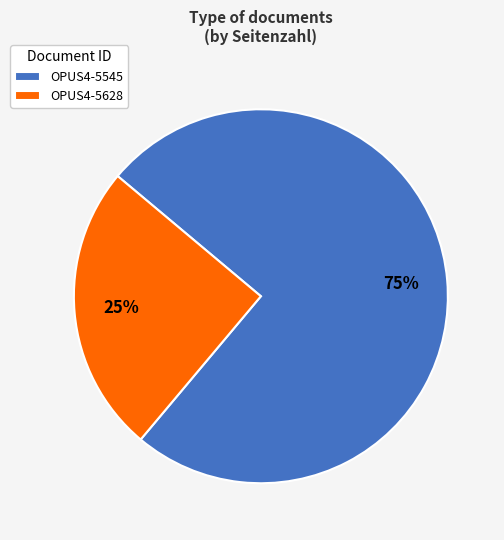

Is the sum of OPUS4-5628 and OPUS4-5545 greater than half?

Yes